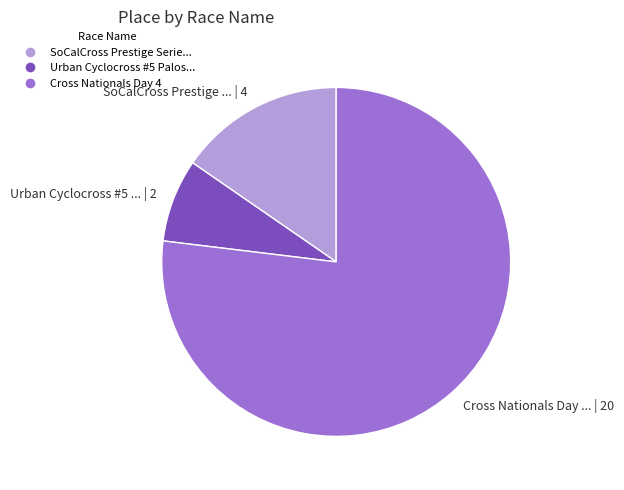

Which category has the smallest portion of the pie?

Urban Cyclocross #5 Palos...